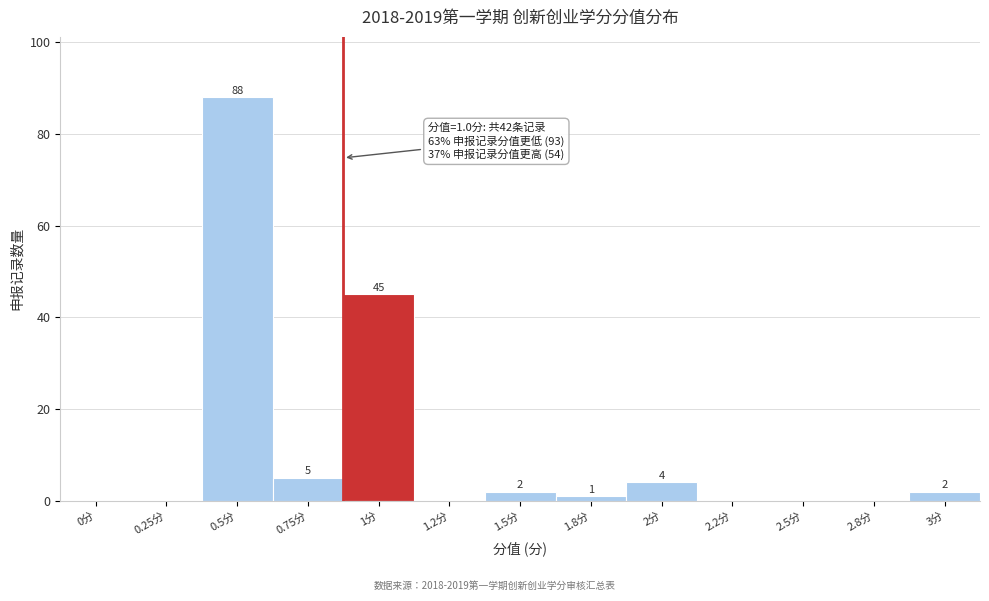

Reading left to right, what are all the values shown in this chart?

0分=0	0.25分=0	0.5分=88	0.75分=5	1分=45	1.2分=0	1.5分=2	1.8分=1	2分=4	2.2分=0	2.5分=0	2.8分=0	3分=2